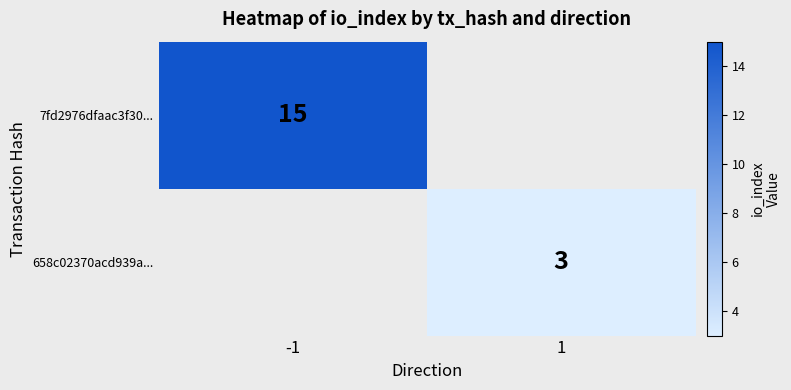

Is it true that 658c02370acd939a... equals 1.1 at 1?

False